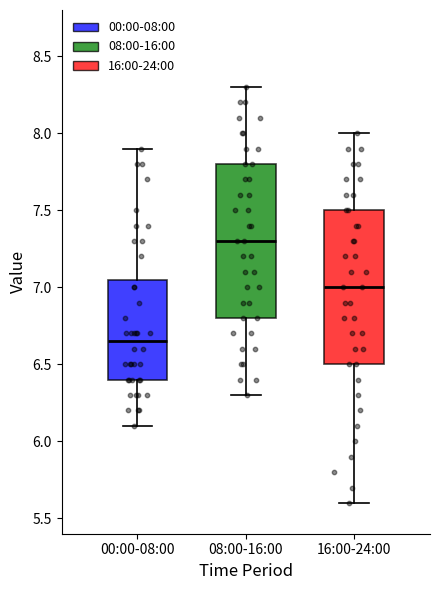

Reading left to right, transcribe this box plot: for each box, give where its median line is, the range the box spans, and where its two whiskers end, as read against the y-axis. The values are not printed on the chart, so give them approximately, as read against the axis.

00:00-08:00: median 6.65, box 6.40 to 7.05, whiskers 6.10 to 7.90
08:00-16:00: median 7.30, box 6.80 to 7.80, whiskers 6.30 to 8.30
16:00-24:00: median 7.00, box 6.50 to 7.50, whiskers 5.60 to 8.00